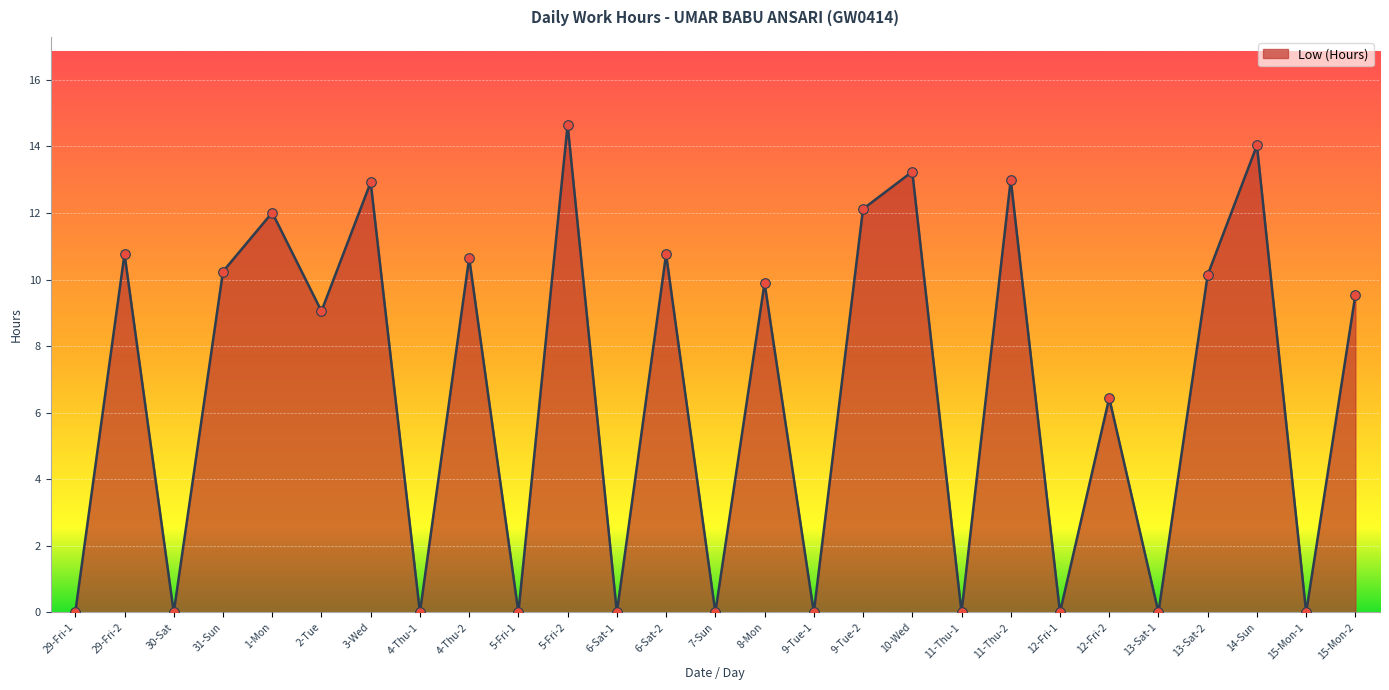

Approximately how many times larger is the value at 10-Wed compared to 9-Tue-2?

1.1